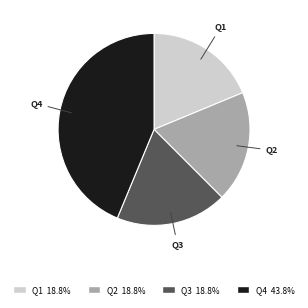

Is there any slice that represents more than half of the pie?

No